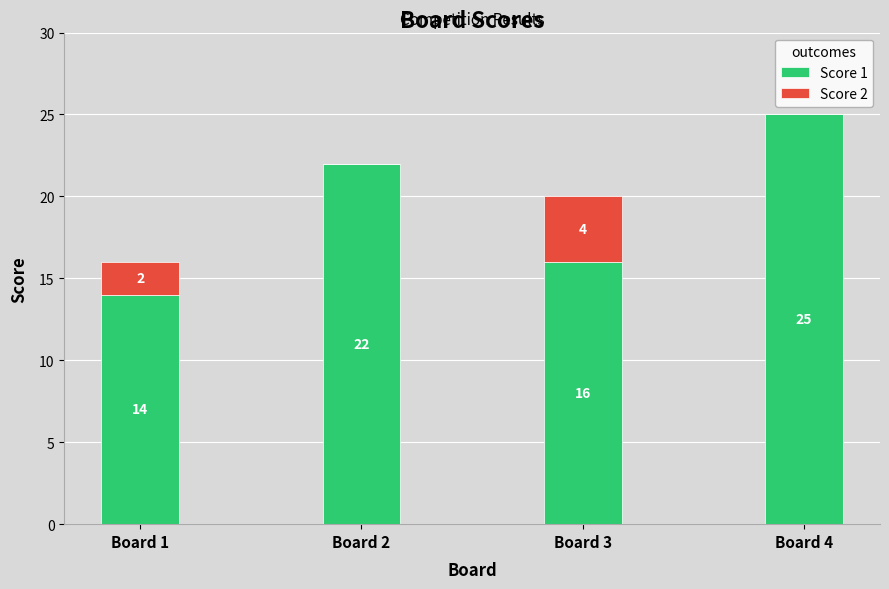

Reading left to right, what are the values for Score 1?

Board 1=14	Board 2=22	Board 3=16	Board 4=25